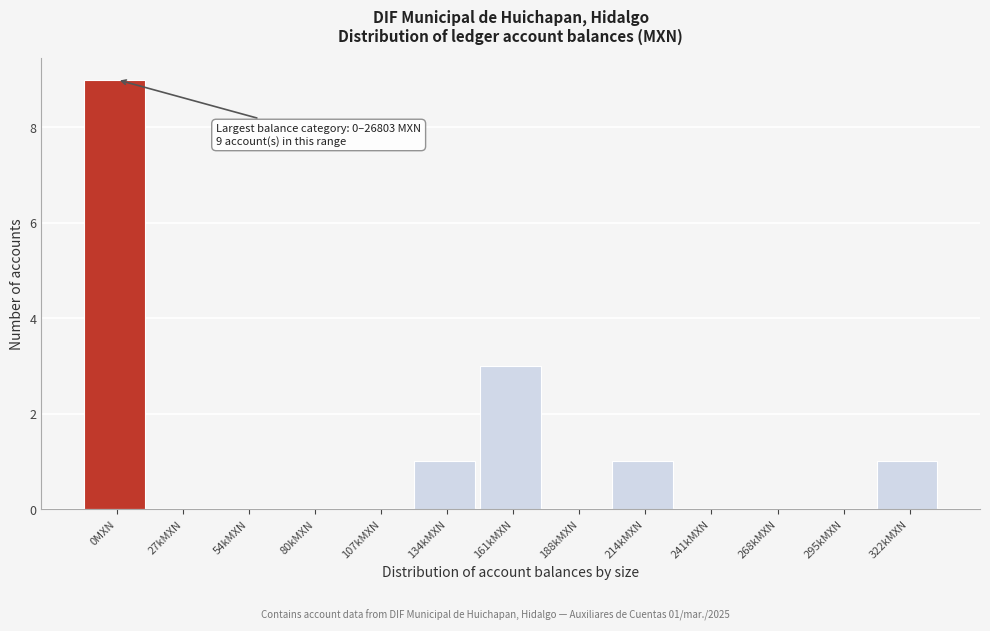

Reading right to left, what are all the values shown in this chart?

322kMXN=1	295kMXN=0	268kMXN=0	241kMXN=0	214kMXN=1	188kMXN=0	161kMXN=3	134kMXN=1	107kMXN=0	80kMXN=0	54kMXN=0	27kMXN=0	0MXN=9